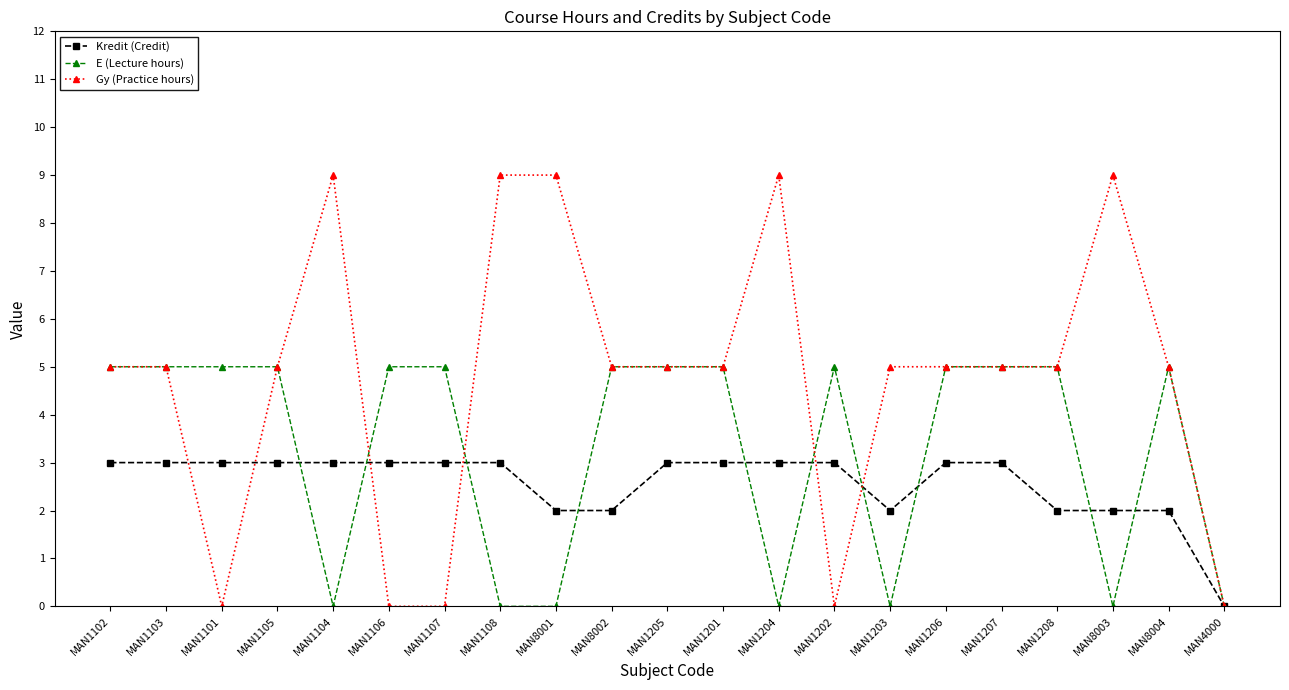

What position from the left is MAN1108?

8